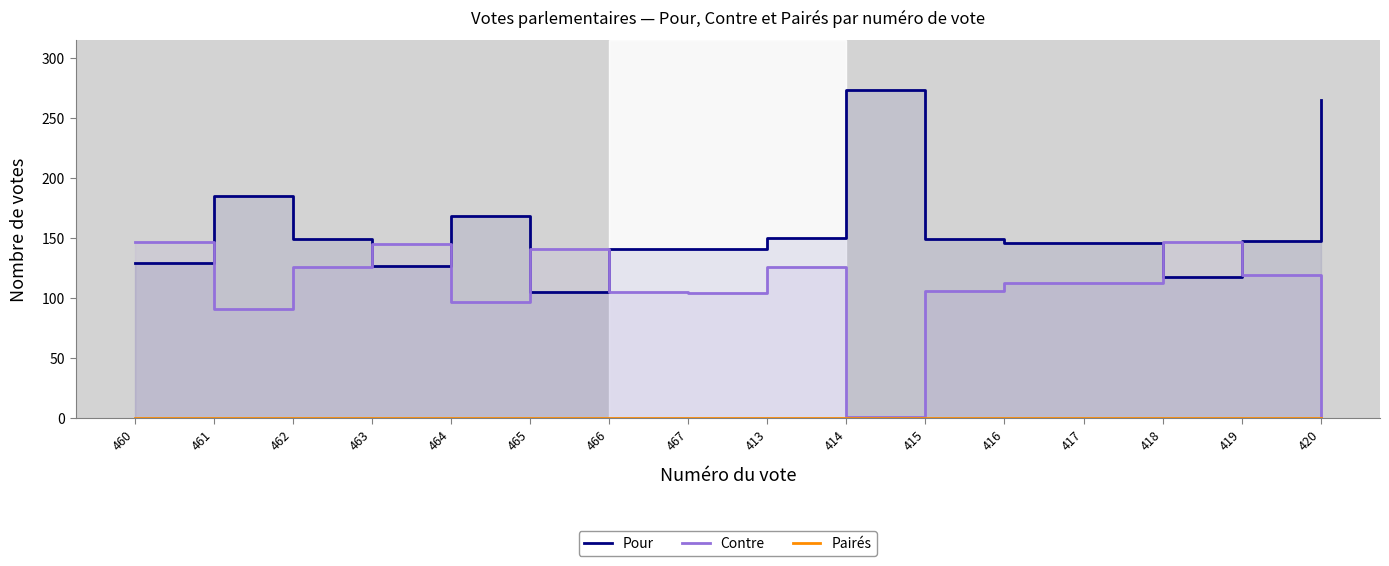

The Pour series shows 55 at 460. True or false?

False